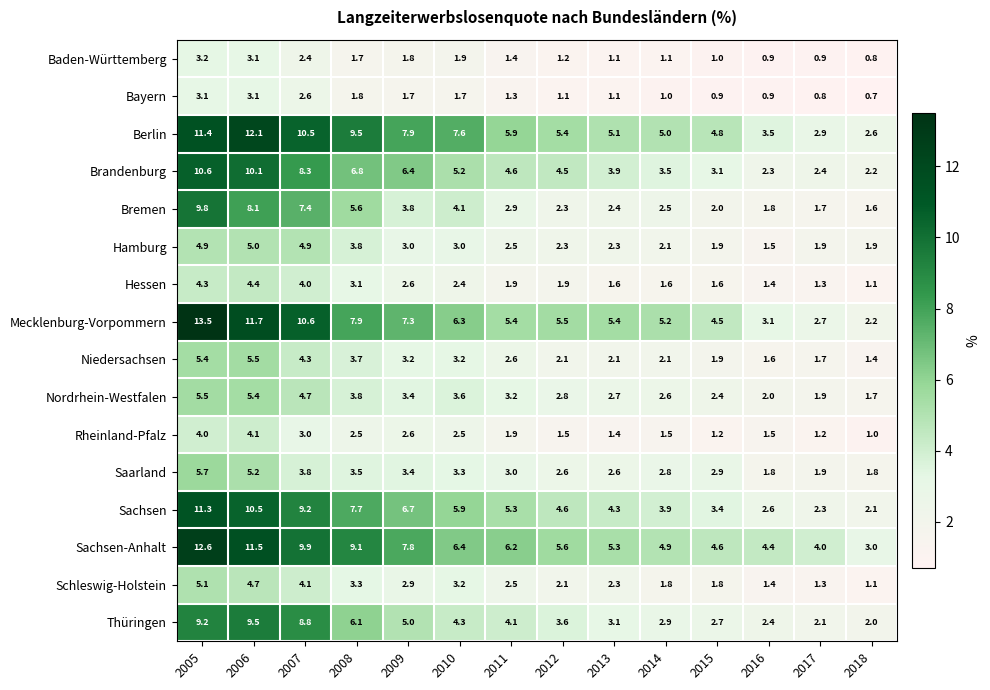

The value of Niedersachsen at 2005 is 5.4. True or false?

True